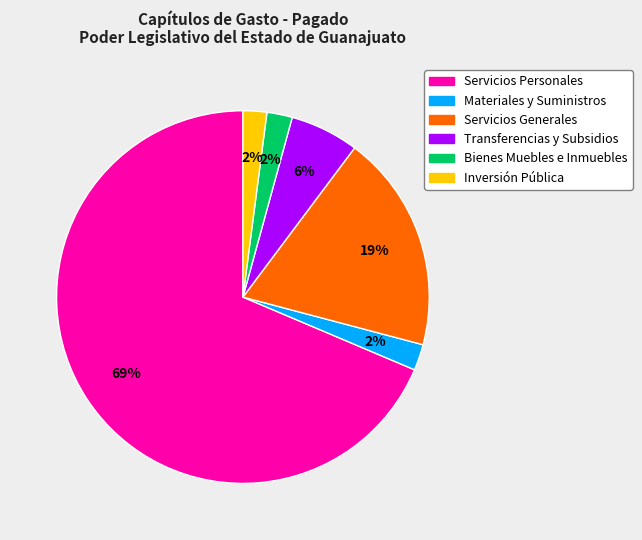

Does Transferencias y Subsidios account for over 50% of the chart?

No